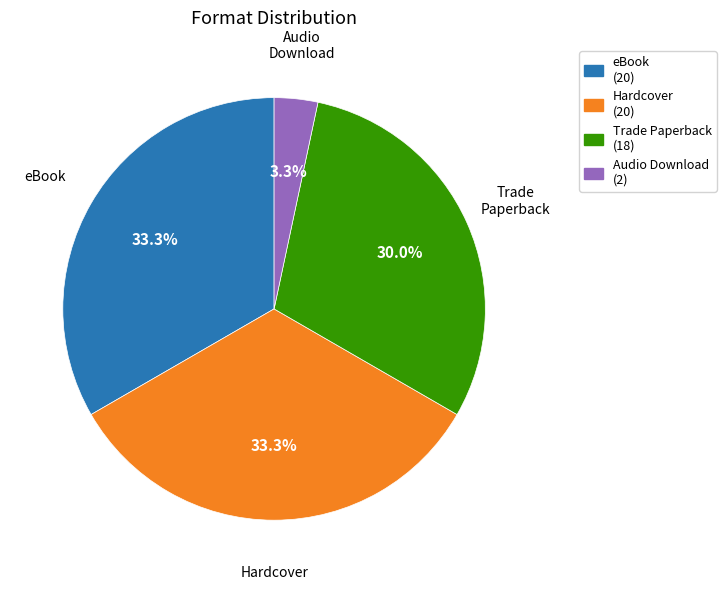

What is the total percentage of Audio Download (2) and Trade Paperback (18)?

33.3%